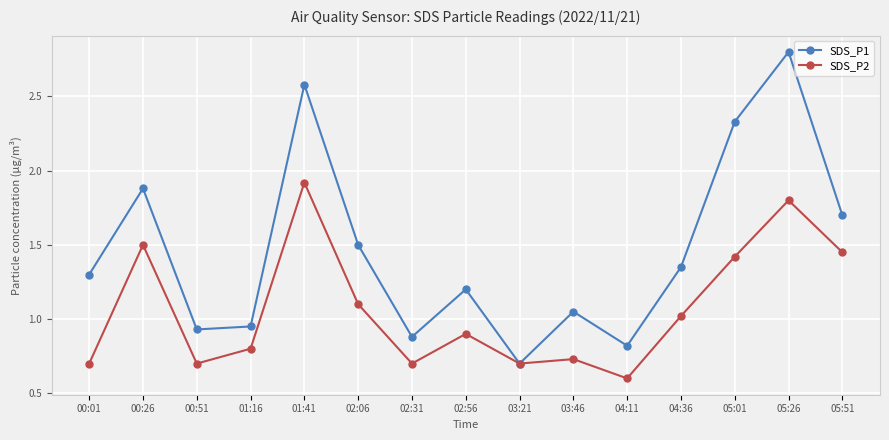

Which category has the highest value in the SDS_P2 series?

01:41